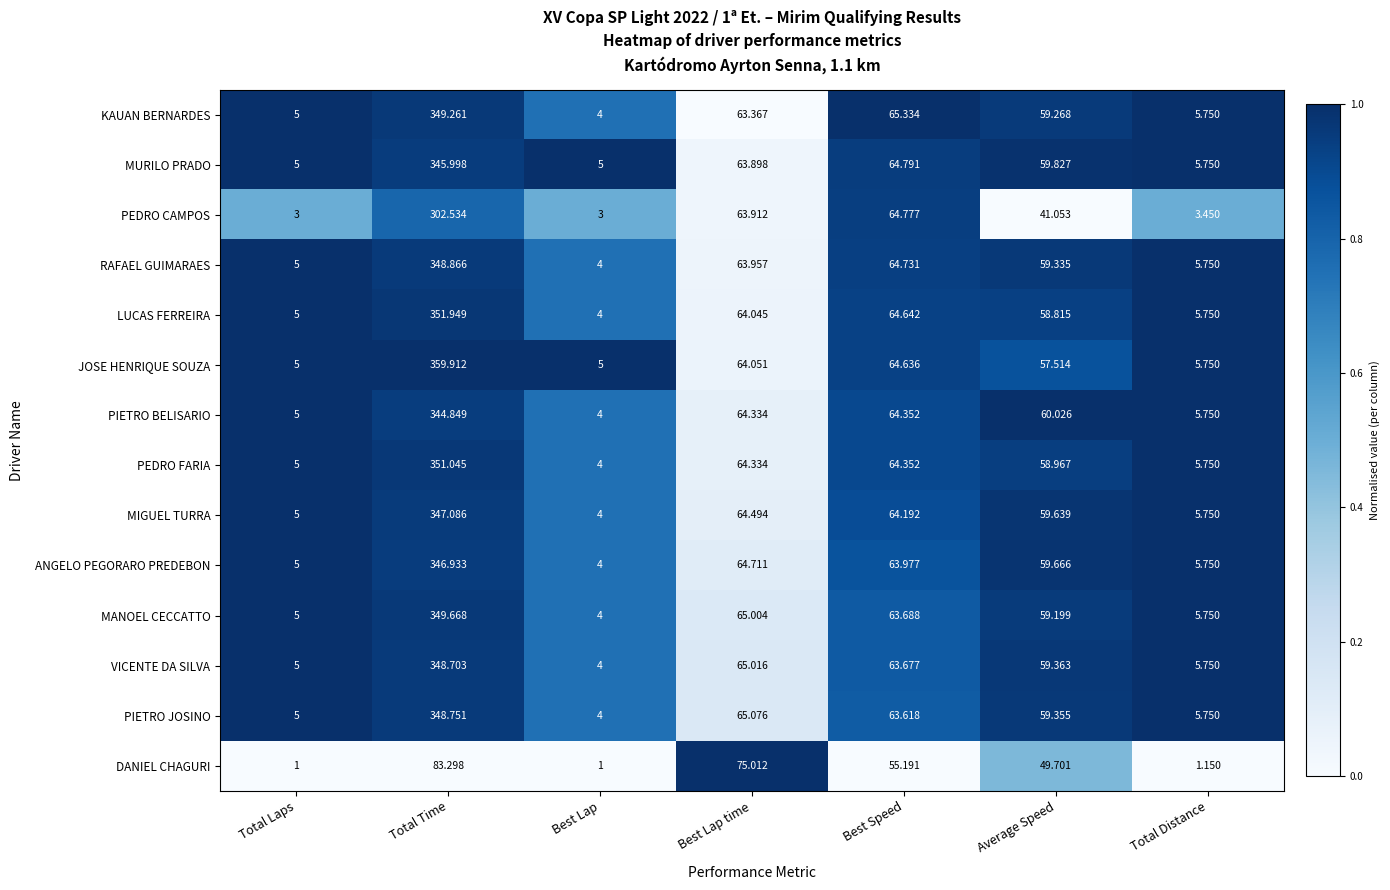

List the labels in order of PIETRO JOSINO value, smallest first.

Best Lap, Total Laps, Total Distance, Average Speed, Best Speed, Best Lap time, Total Time